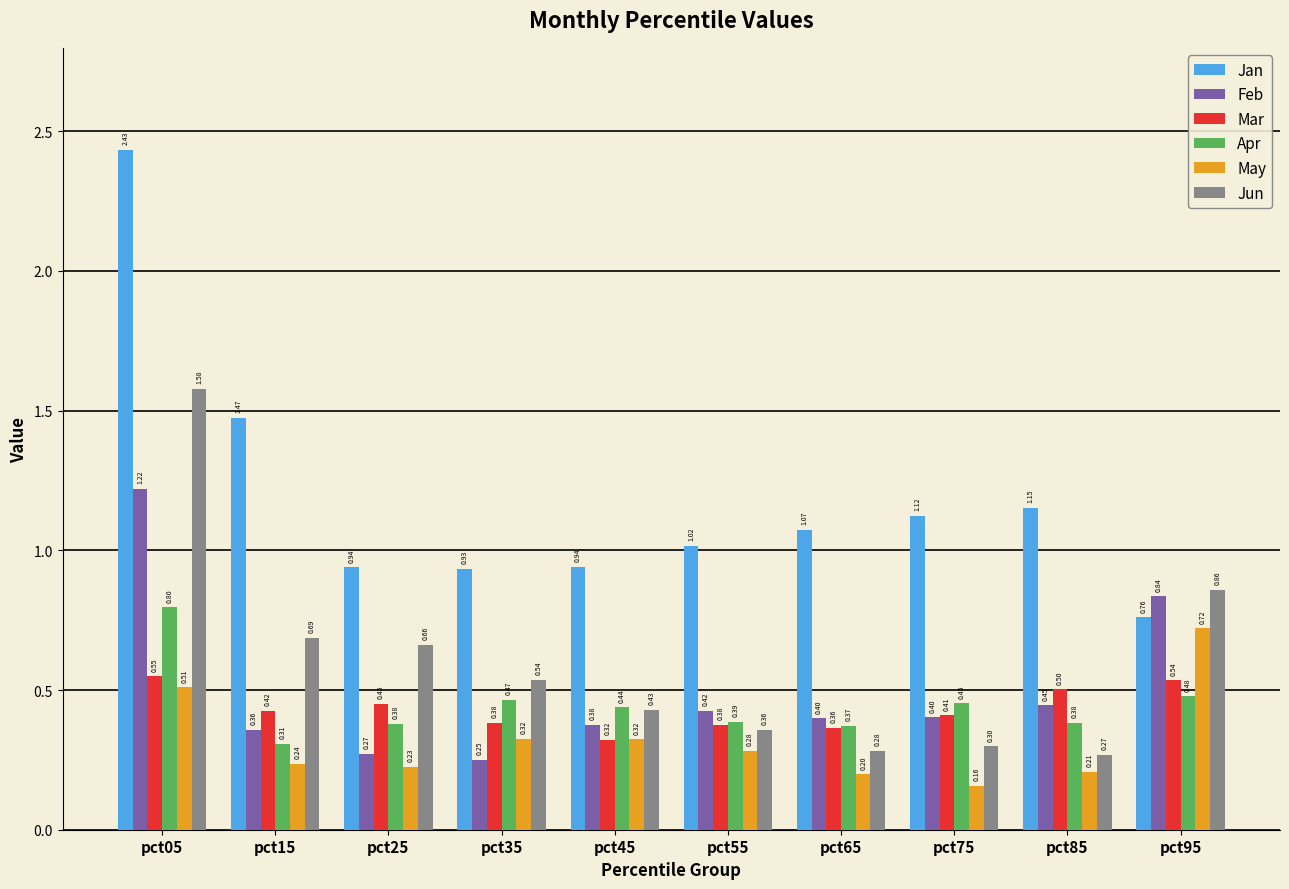

What is the difference between the maximum and minimum values in the Mar series?

0.2